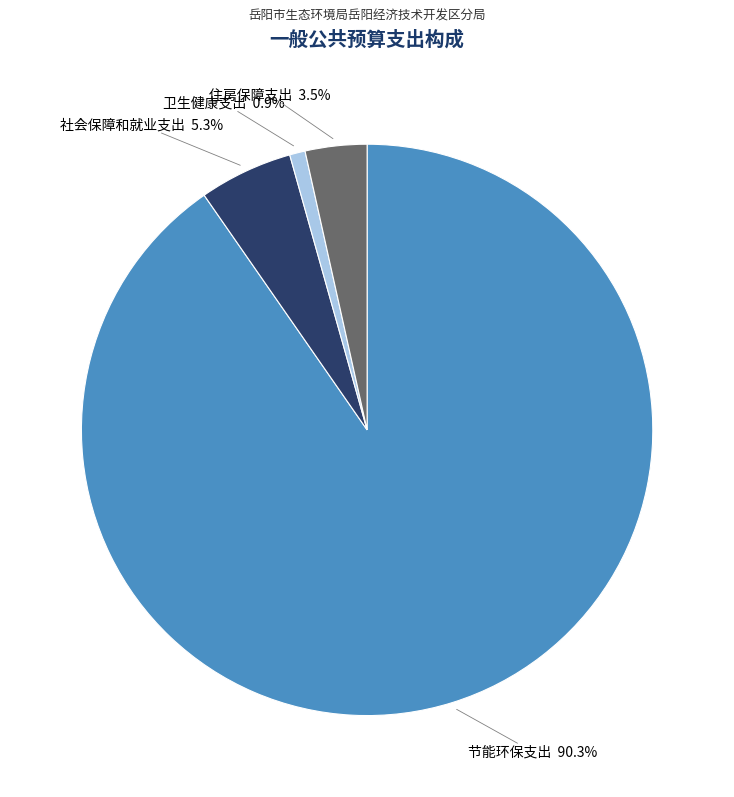

Is there a majority slice in this chart?

Yes